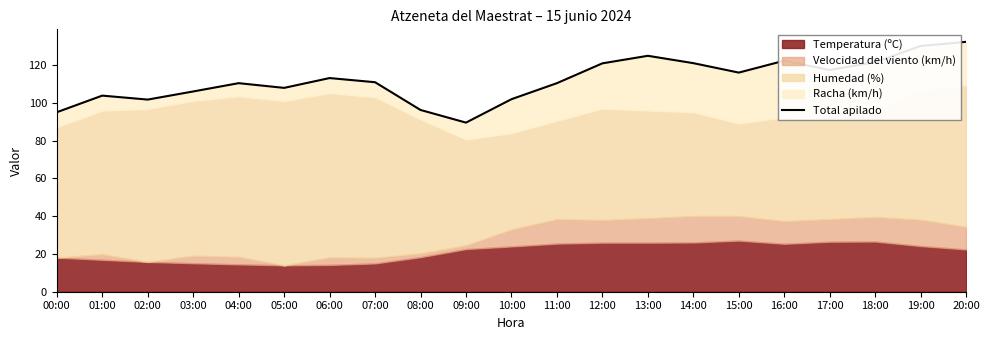

How many data points are above 111?

10